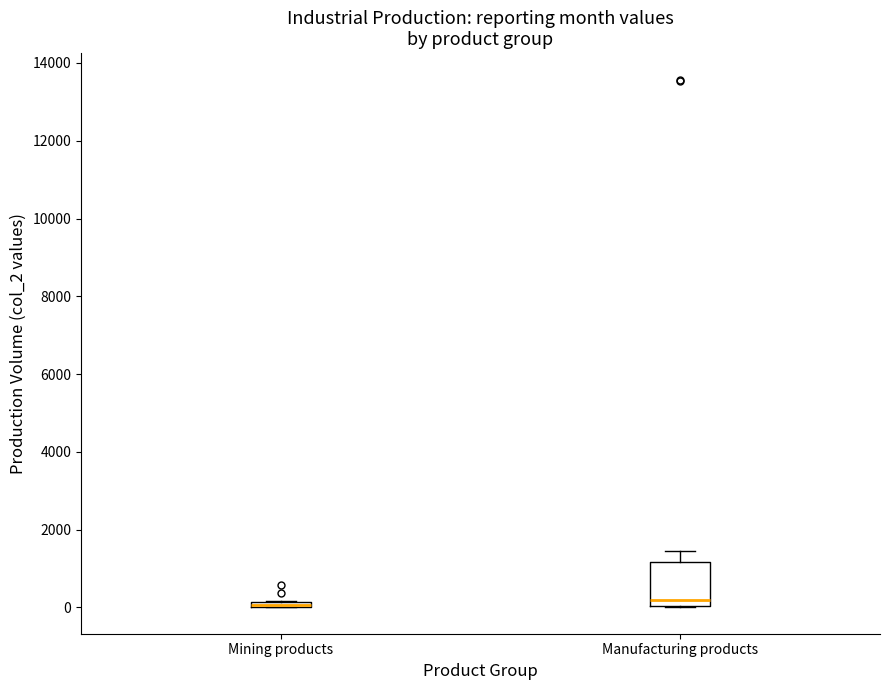

Where is the upper edge of the box for Mining products on the y-axis? The values are not printed on the chart, so give them approximately, as read against the axis.

200